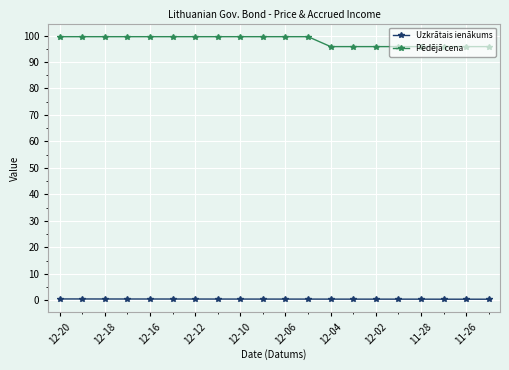

What is the value of the Pēdējā cena point at the 14th from the left?

95.8